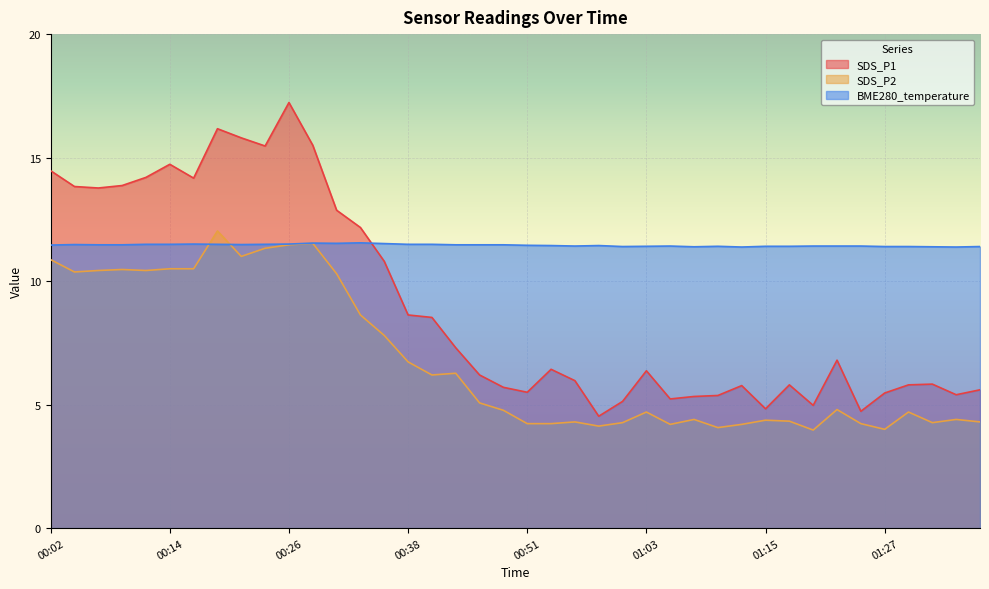

What are all the series names shown in the legend?

SDS_P1, SDS_P2, BME280_temperature